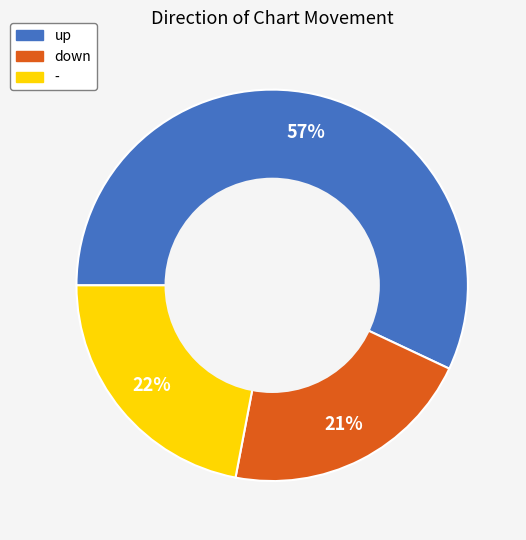

What percentage is the - slice, to the nearest percent?

22%